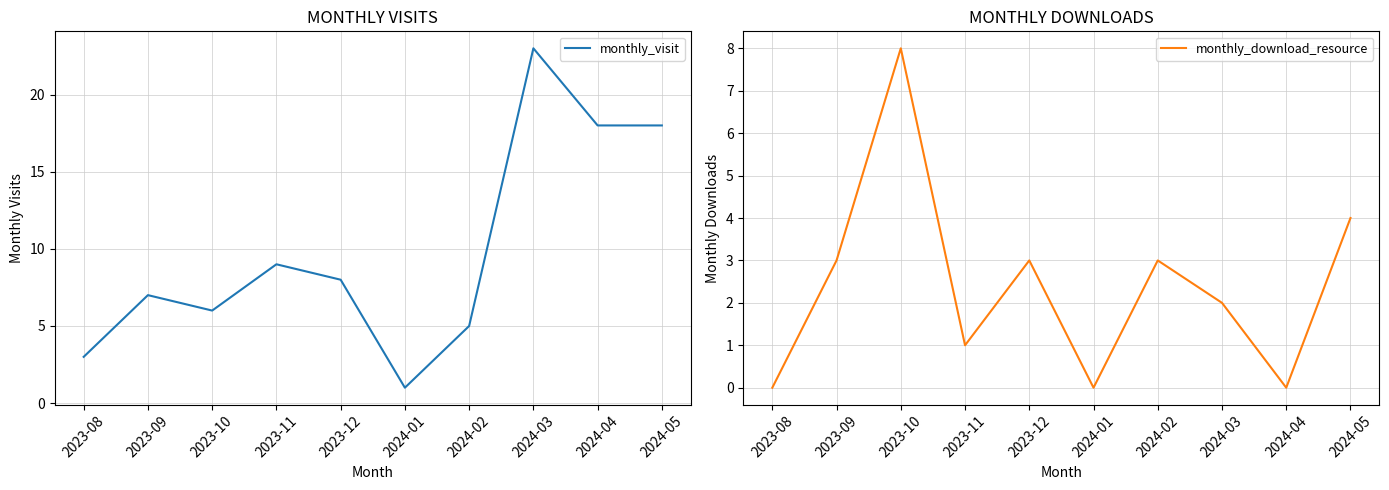

True or false: monthly_download_resource and monthly_visit intersect in this chart.

True